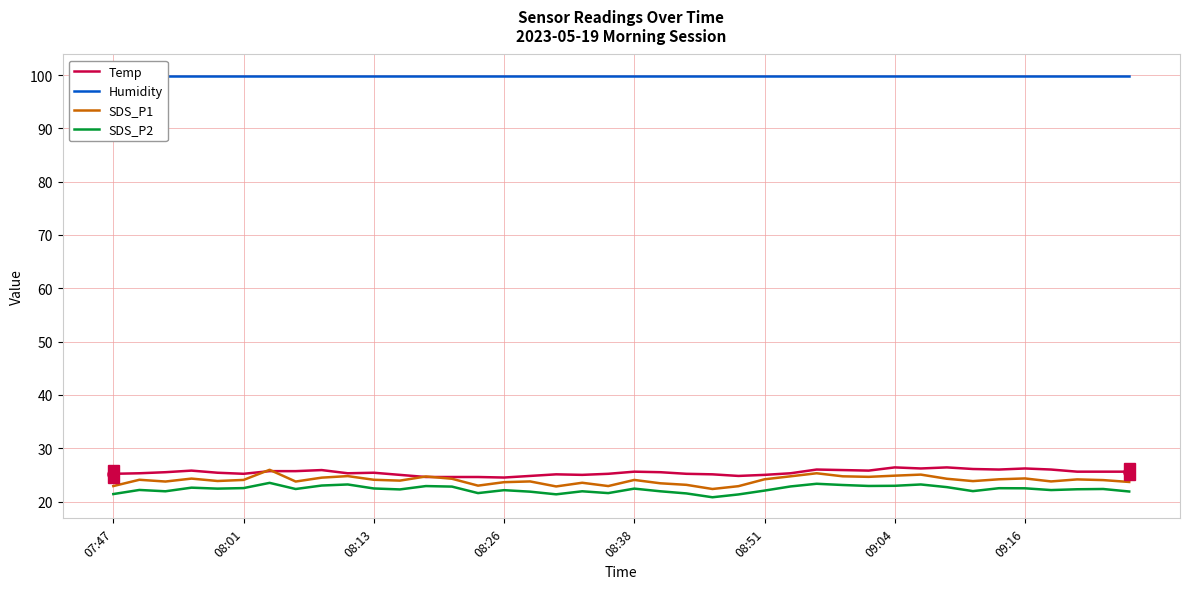

Count the number of categories in the chart.

40